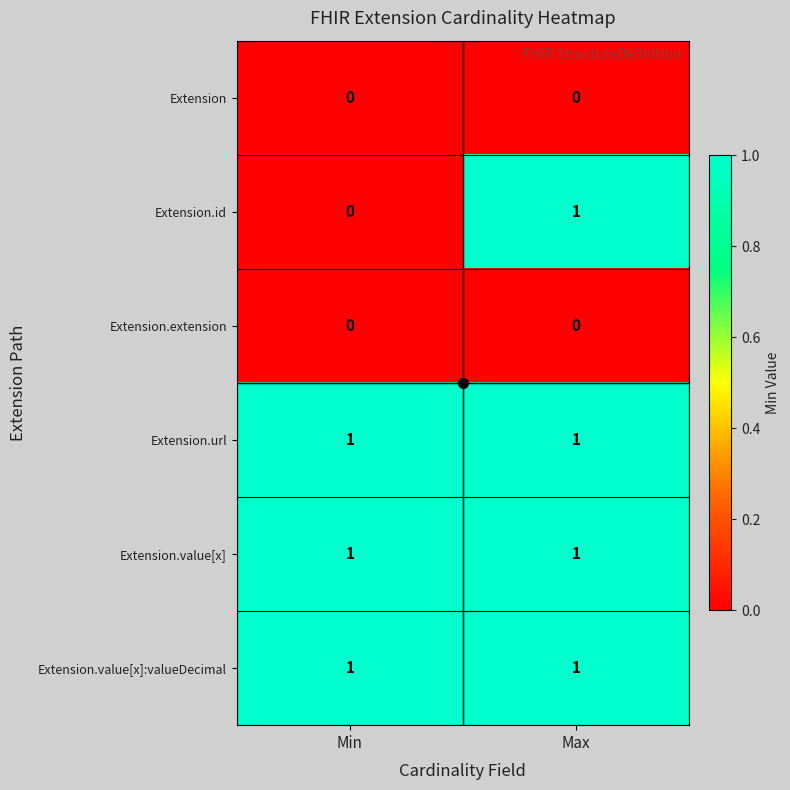

The value of Extension.id at Max is 1. True or false?

True